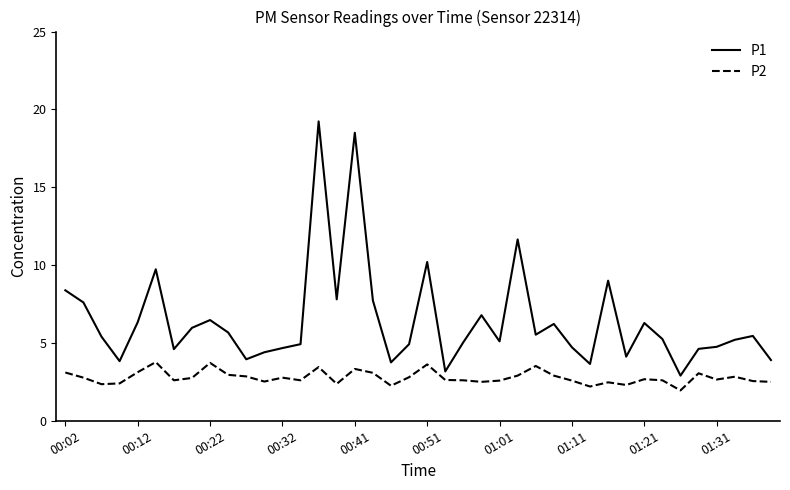

True or false: P2 and P1 intersect in this chart.

False